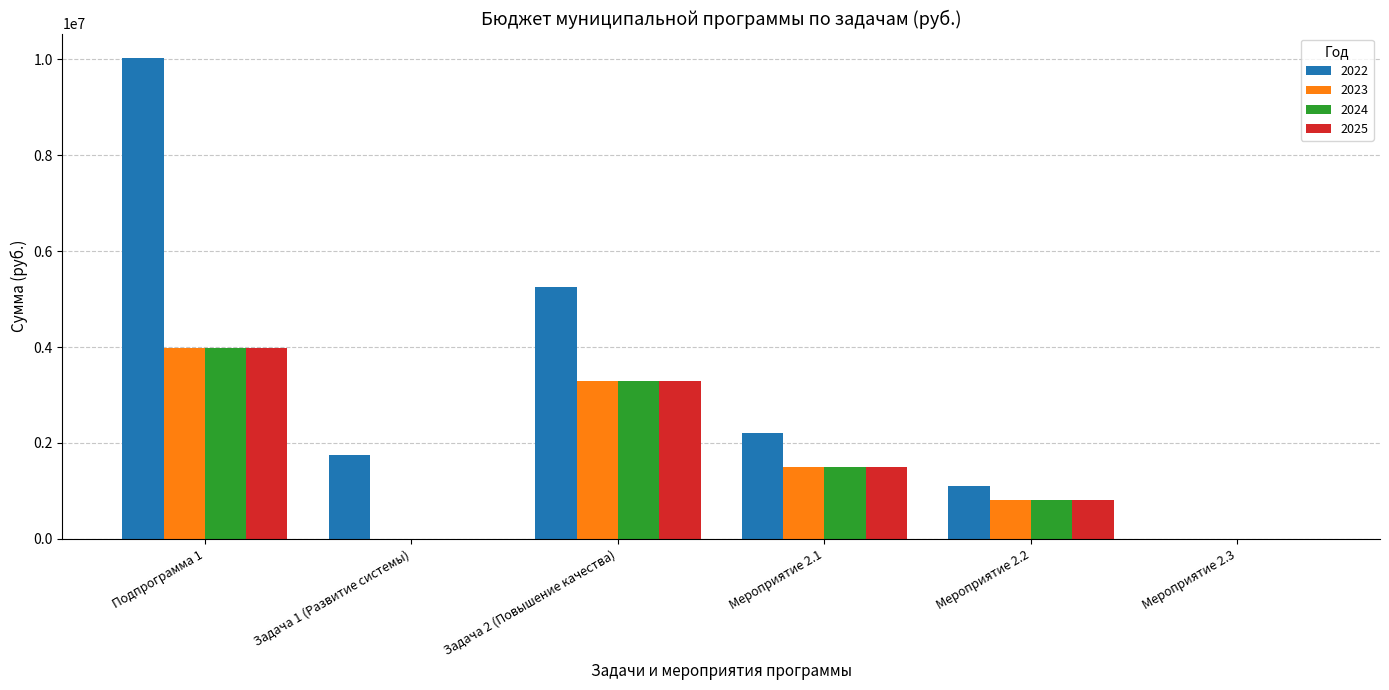

What is the sum of the 2024 values at Задача 1 (Развитие системы) and Мероприятие 2.1?

1500000.0